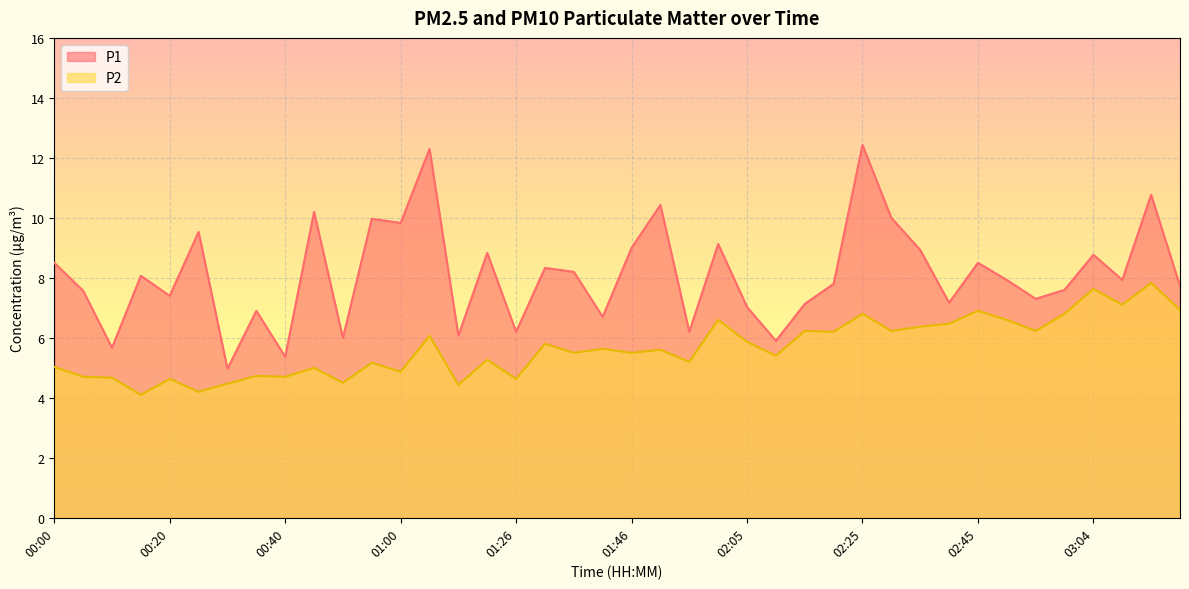

True or false: P2 has a value of 8.0 at 01:41.

False